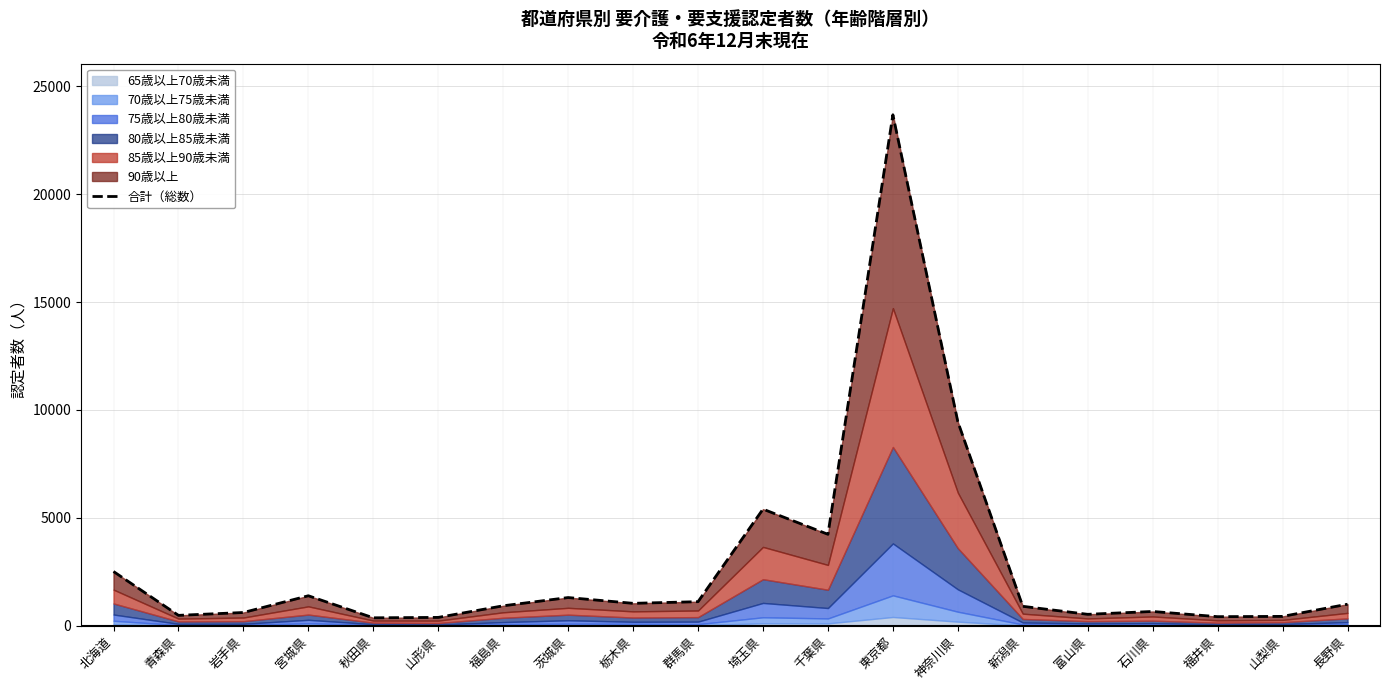

At which category does the data reach its first local valley?

青森県